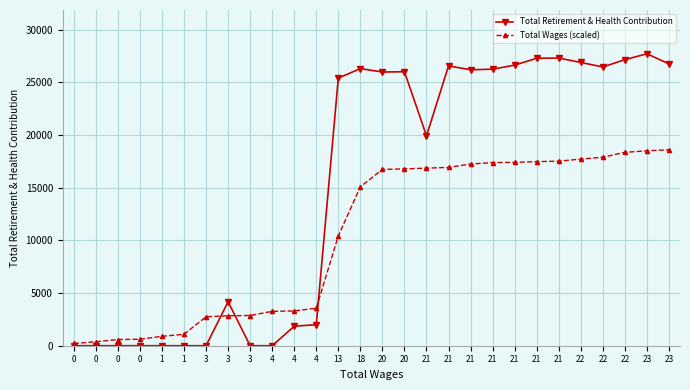

How many data points does each series have?

28